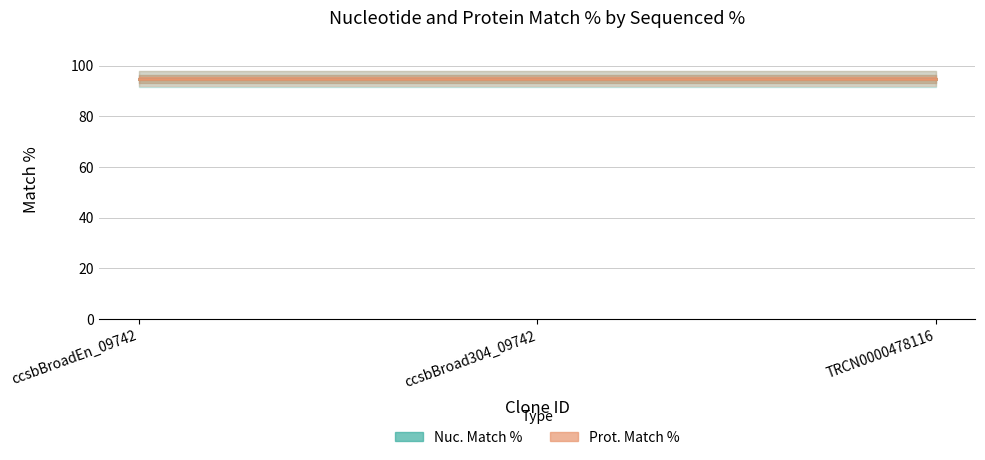

Is the value of Prot. Match % at ccsbBroadEn_09742 greater than the value of Nuc. Match % at ccsbBroadEn_09742?

Yes